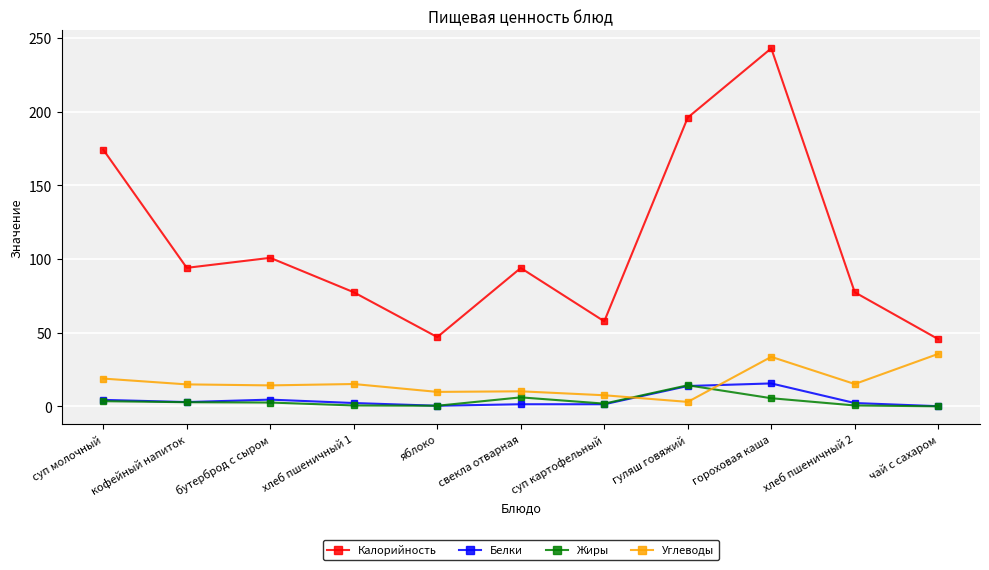

In Калорийность, how many points are higher than both neighbors (excluding endpoints)?

3